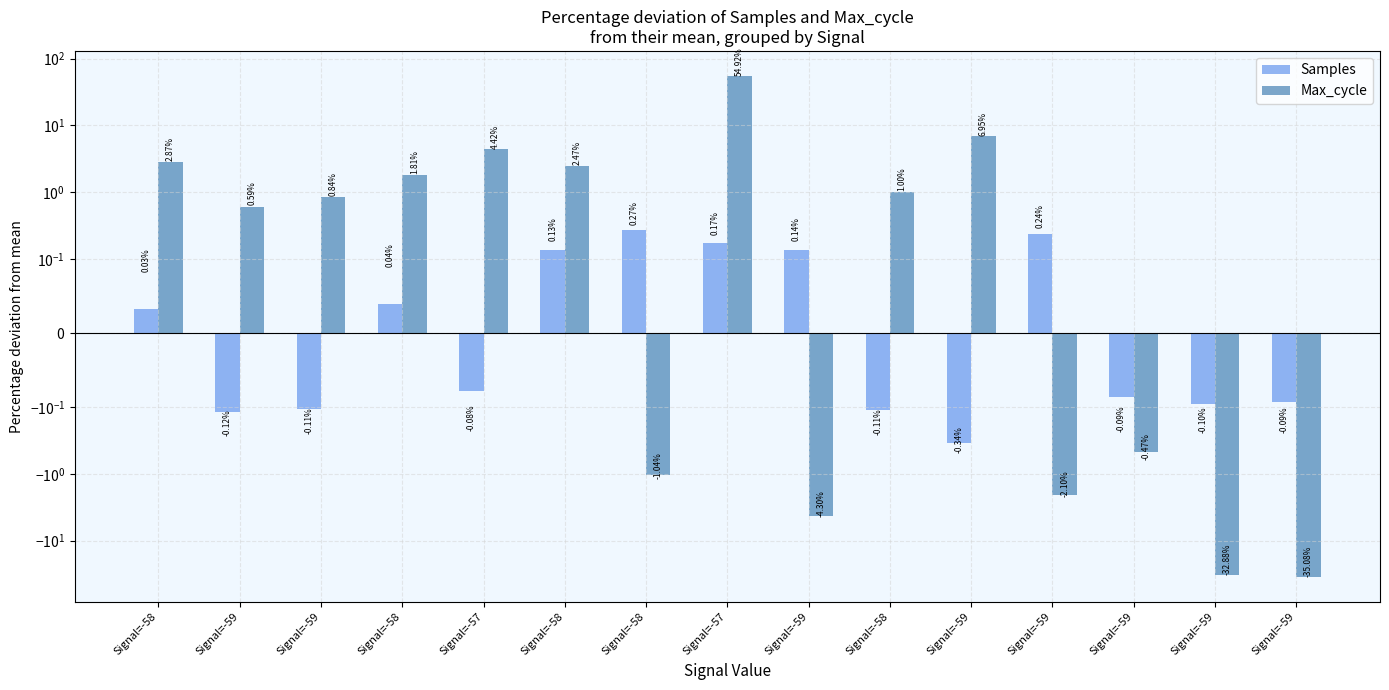

How many bars are there in total?

30